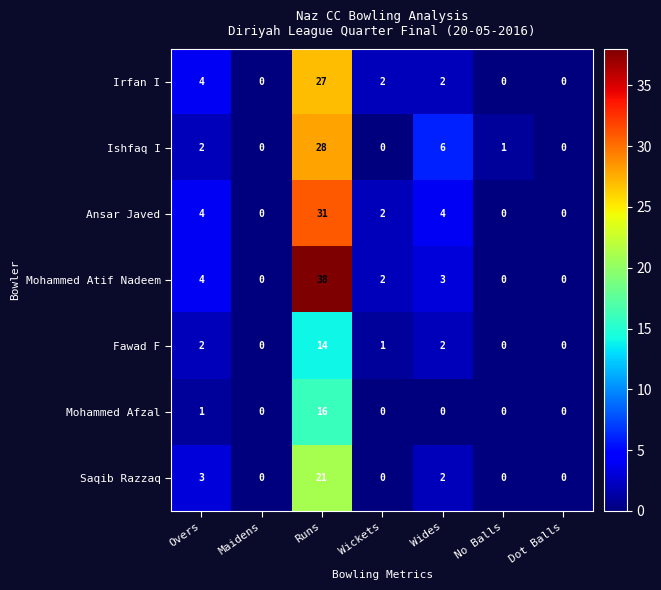

Rank the series by their maximum value, from lowest to highest.

Fawad F, Mohammed Afzal, Saqib Razzaq, Irfan I, Ishfaq I, Ansar Javed, Mohammed Atif Nadeem